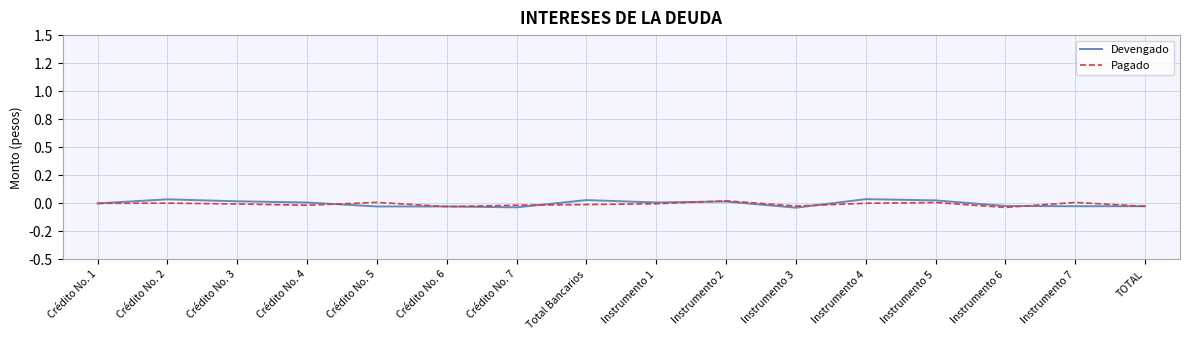

What are all the series names shown in the legend?

Devengado, Pagado